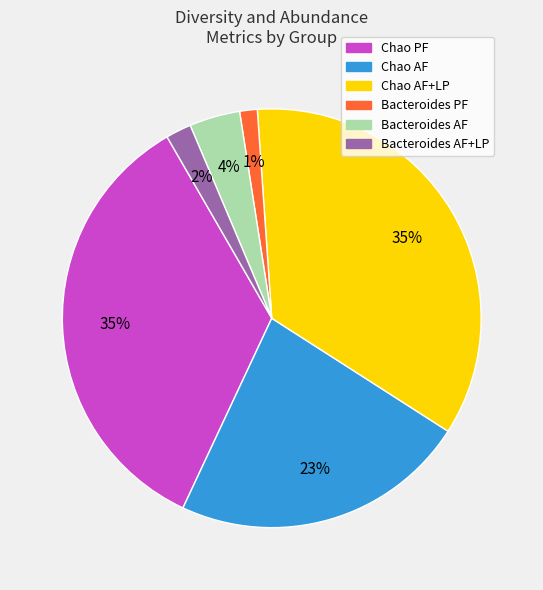

Is there a majority slice in this chart?

No